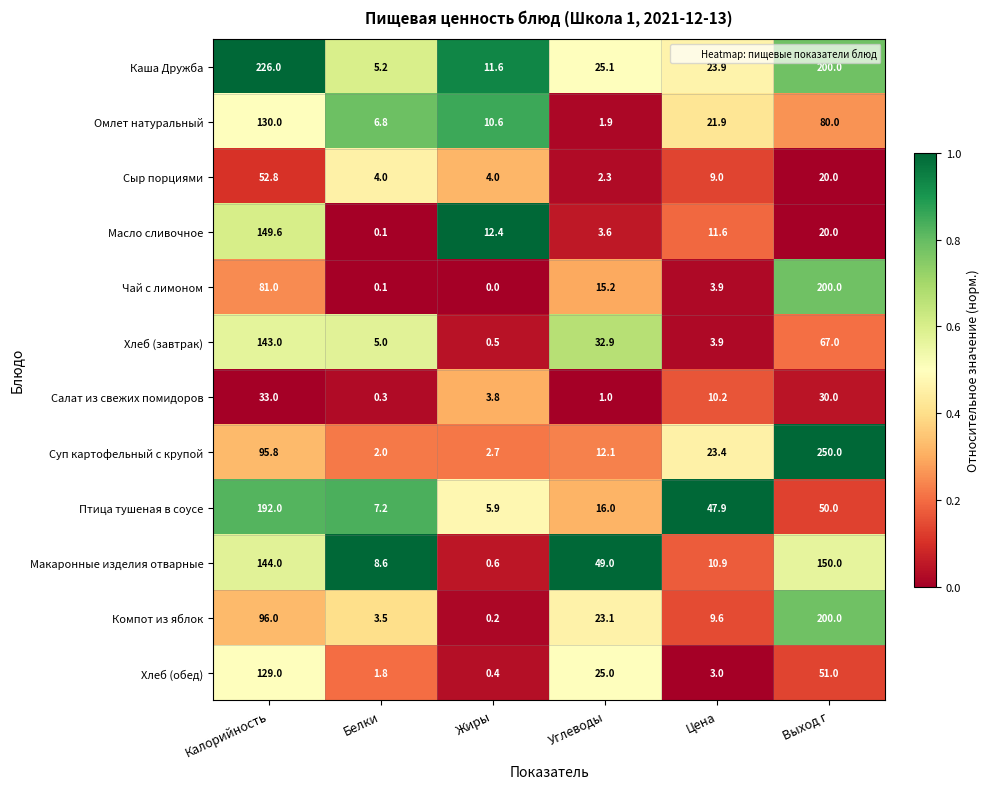

What is the total value across all series at Цена?

179.2